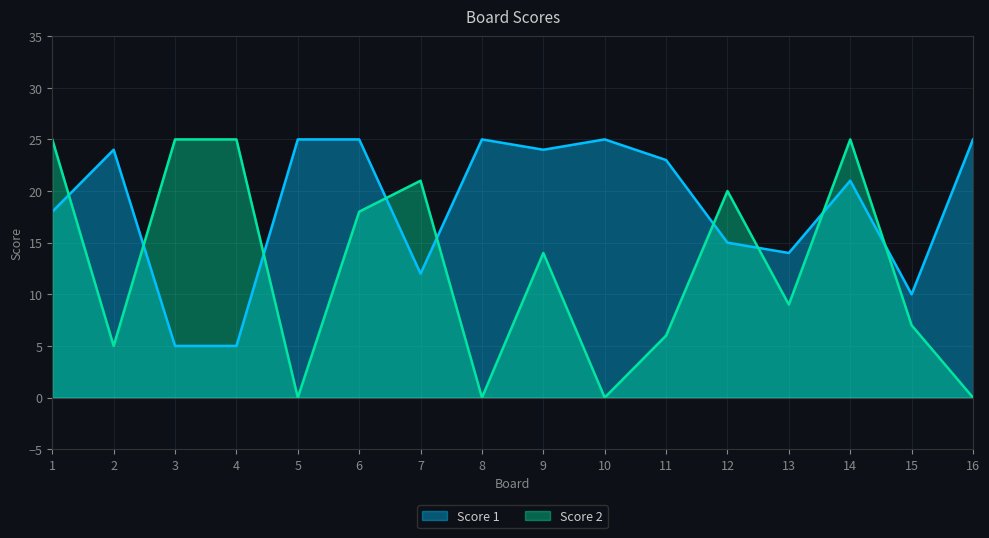

What is the value of the Score 2 point at the 12th from the left?

20